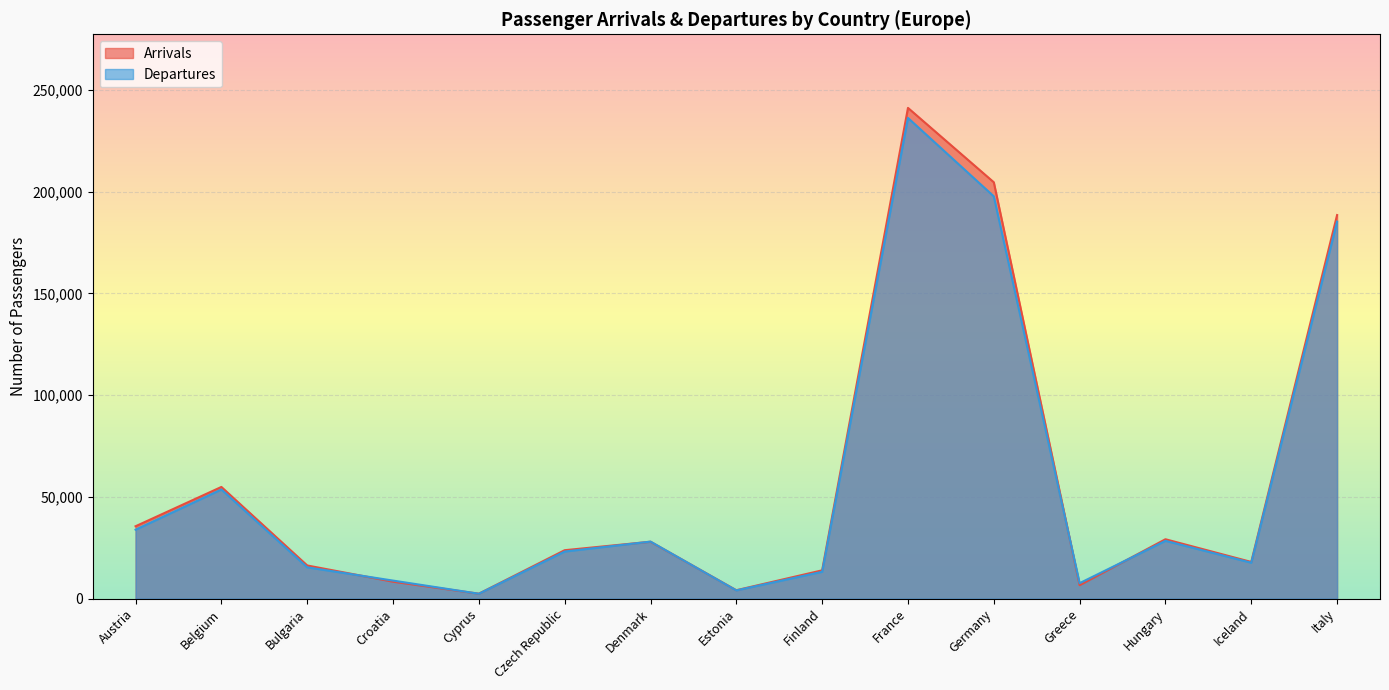

Is it true that Departures equals 40919 at Italy?

False